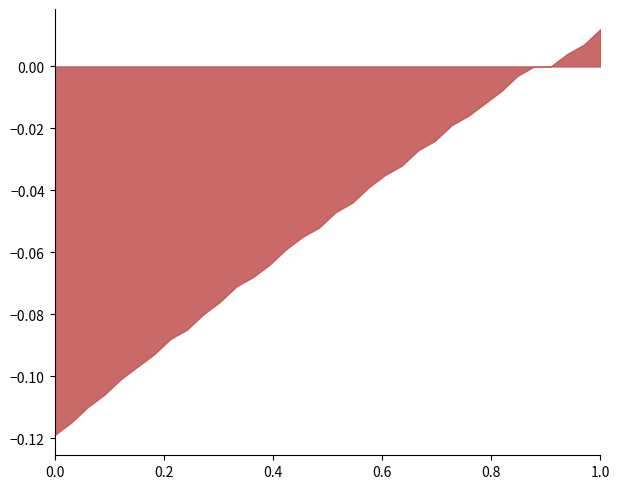

Which label corresponds to the largest value in the chart?

1.0